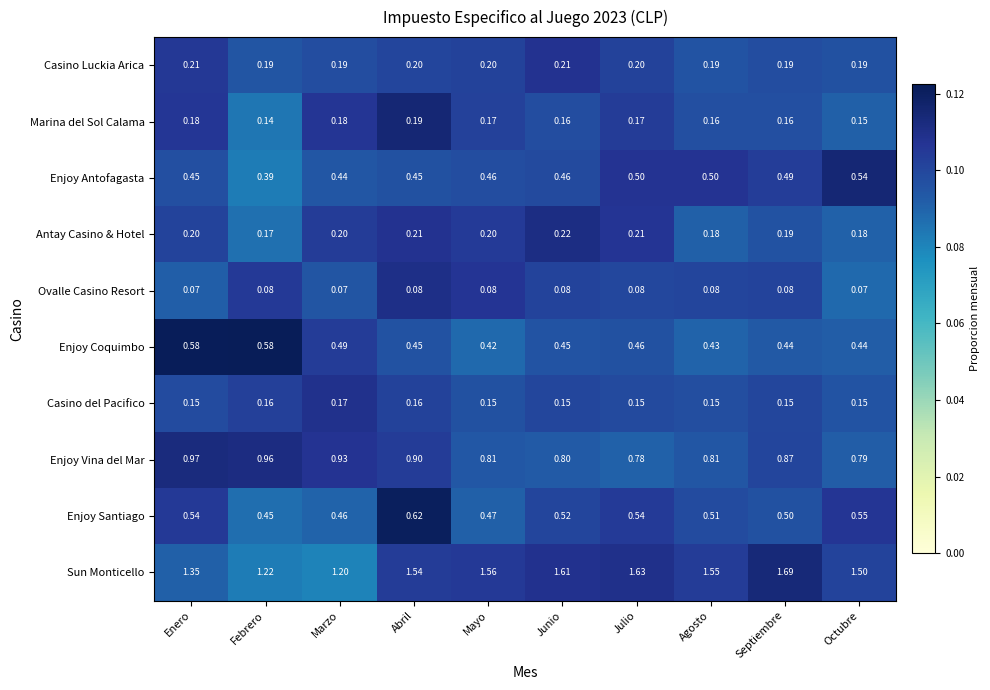

At which label does Enjoy Vina del Mar reach its minimum?

Julio